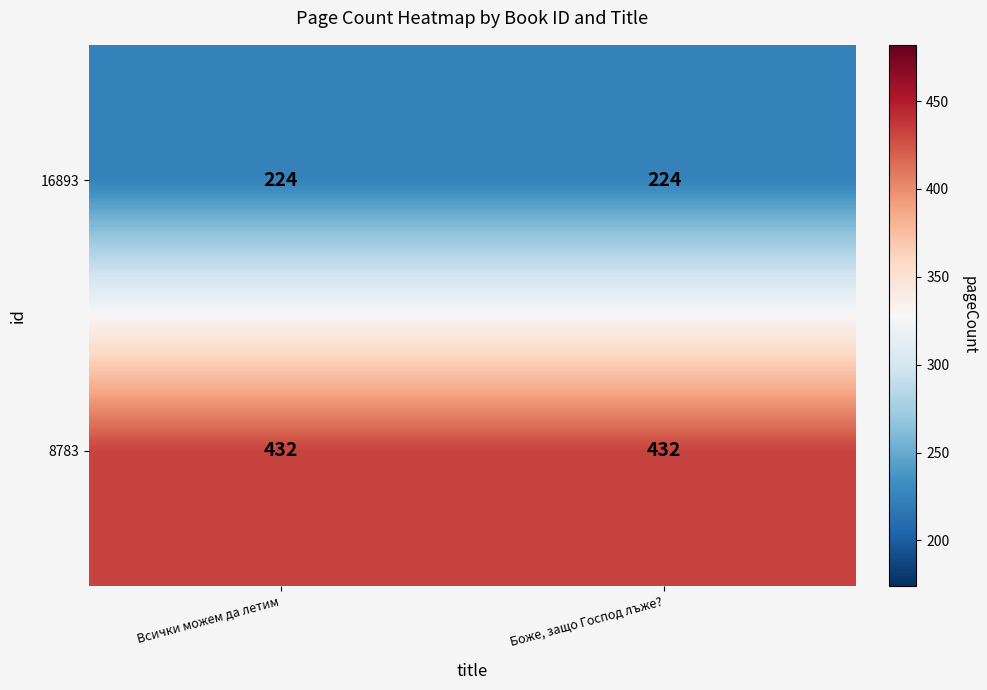

True or false: 8783 has a value of 432 at Боже, защо Господ лъже?.

True